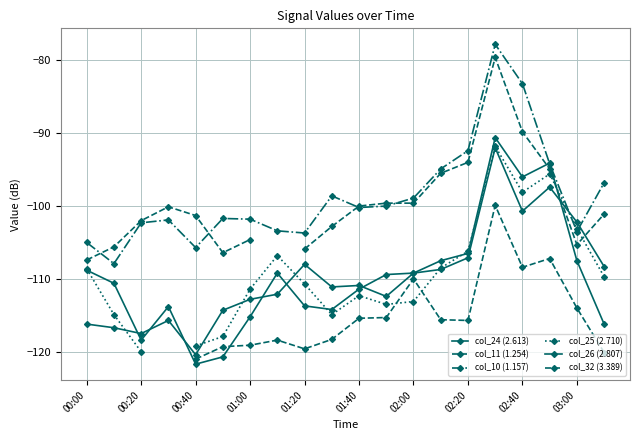

What is the value of the col_11 (1.254) point at the 10th from the left?

-102.8